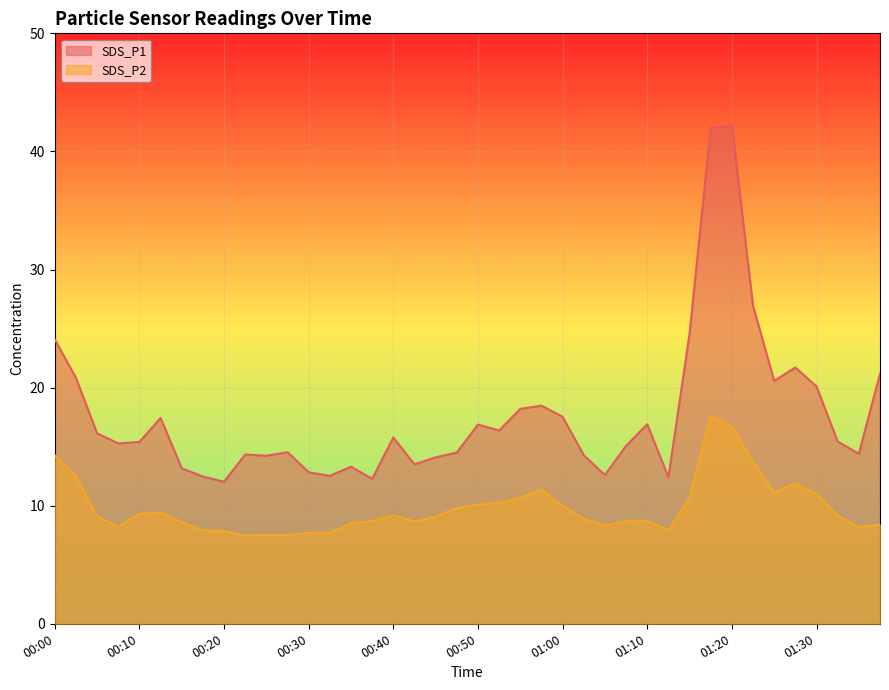

What is the sum of the SDS_P2 values at 01:22 and 00:15?

22.3